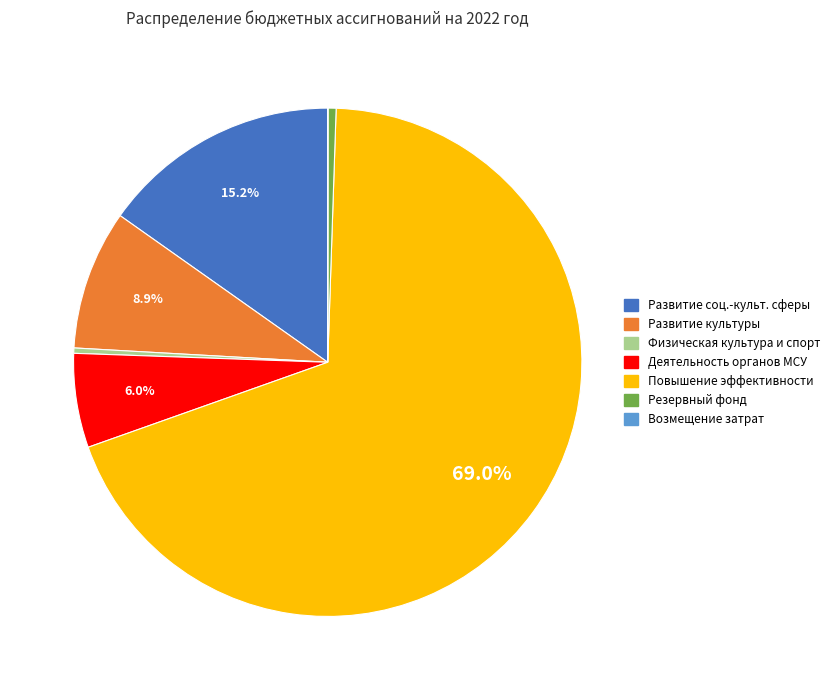

Between Деятельность органов МСУ and Резервный фонд, which is larger?

Деятельность органов МСУ